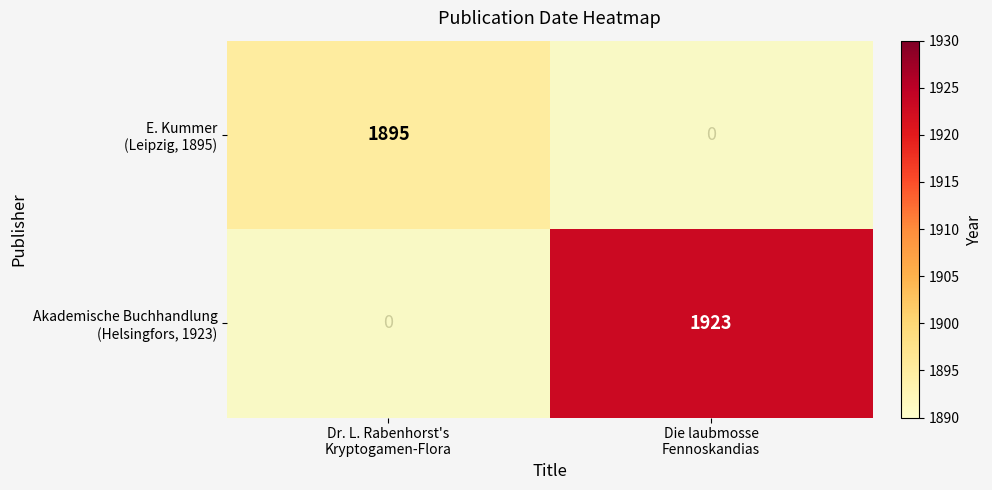

The Akademische Buchhandlung (Helsingfors, 1923) series shows 1923.0 at Die laubmosse Fennoskandias. True or false?

True